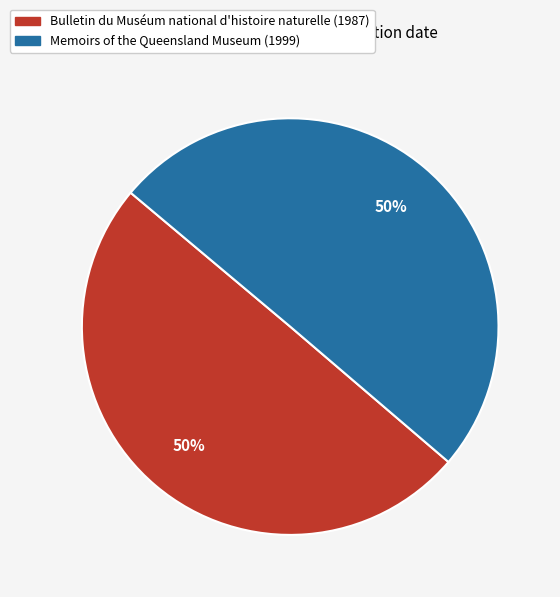

True or false: Bulletin du Muséum national d'histoire naturelle (1987) accounts for 59% of the total.

False